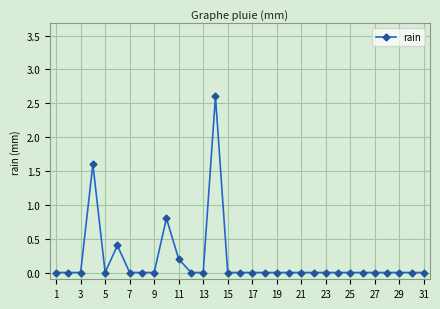

Reading left to right, what are all the values shown in this chart?

0.0	0.0	0.0	1.6	0.0	0.4	0.0	0.0	0.0	0.8	0.2	0.0	0.0	2.6	0.0	0.0	0.0	0.0	0.0	0.0	0.0	0.0	0.0	0.0	0.0	0.0	0.0	0.0	0.0	0.0	0.0